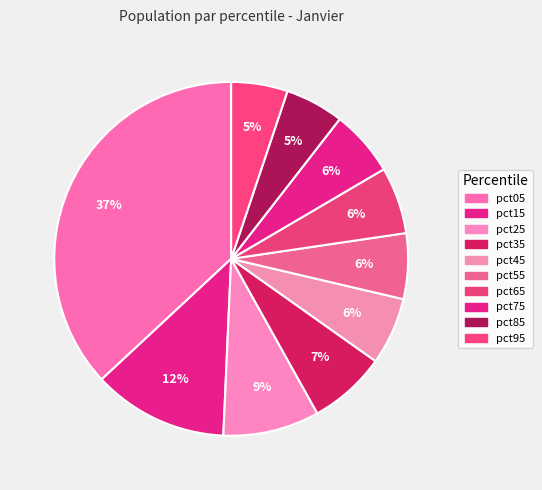

How many segments does this pie chart have?

10